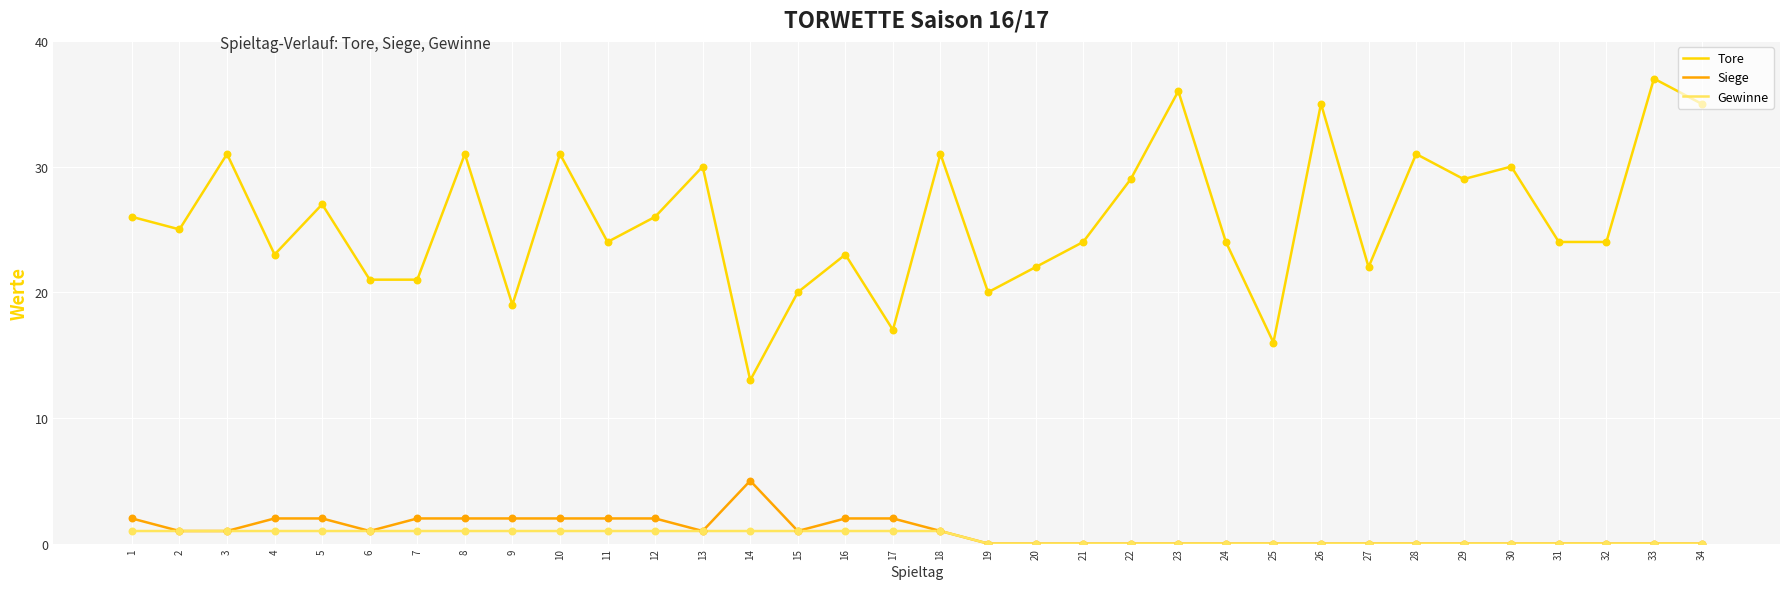

Which series has the largest total across all categories?

Tore